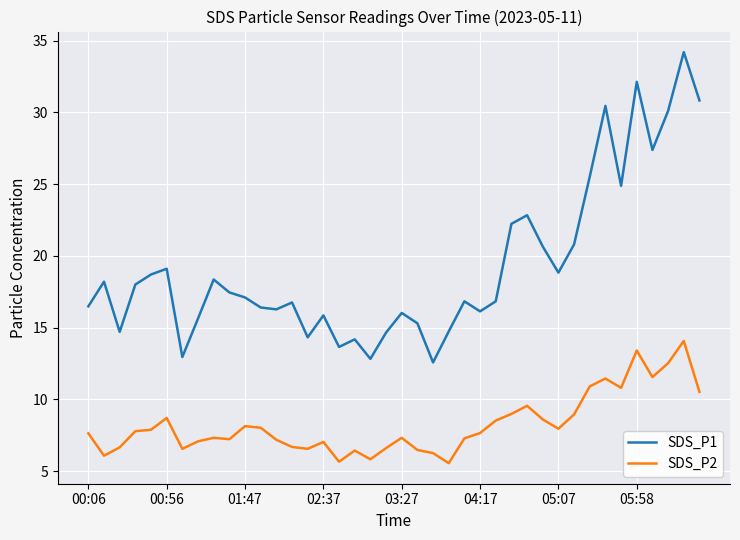

What are all the series names shown in the legend?

SDS_P1, SDS_P2